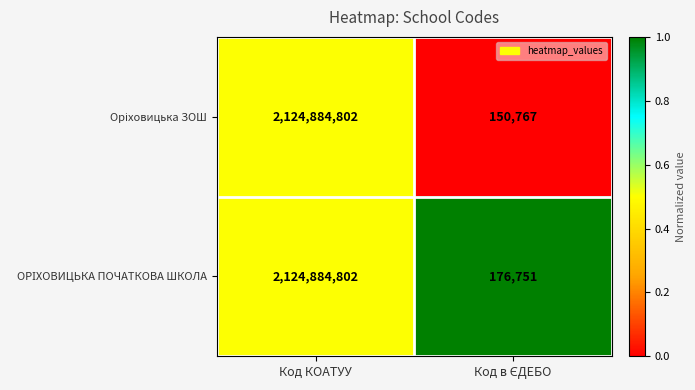

What is the greatest value displayed?

2124884802